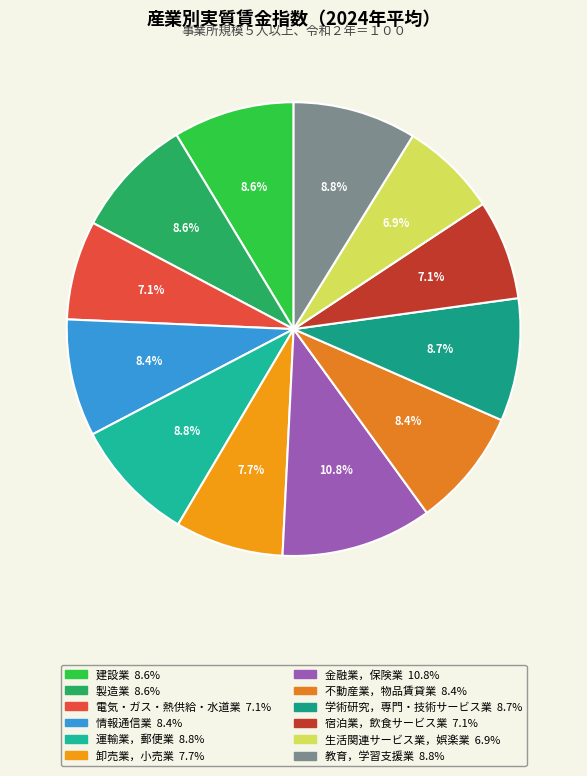

How many segments does this pie chart have?

12